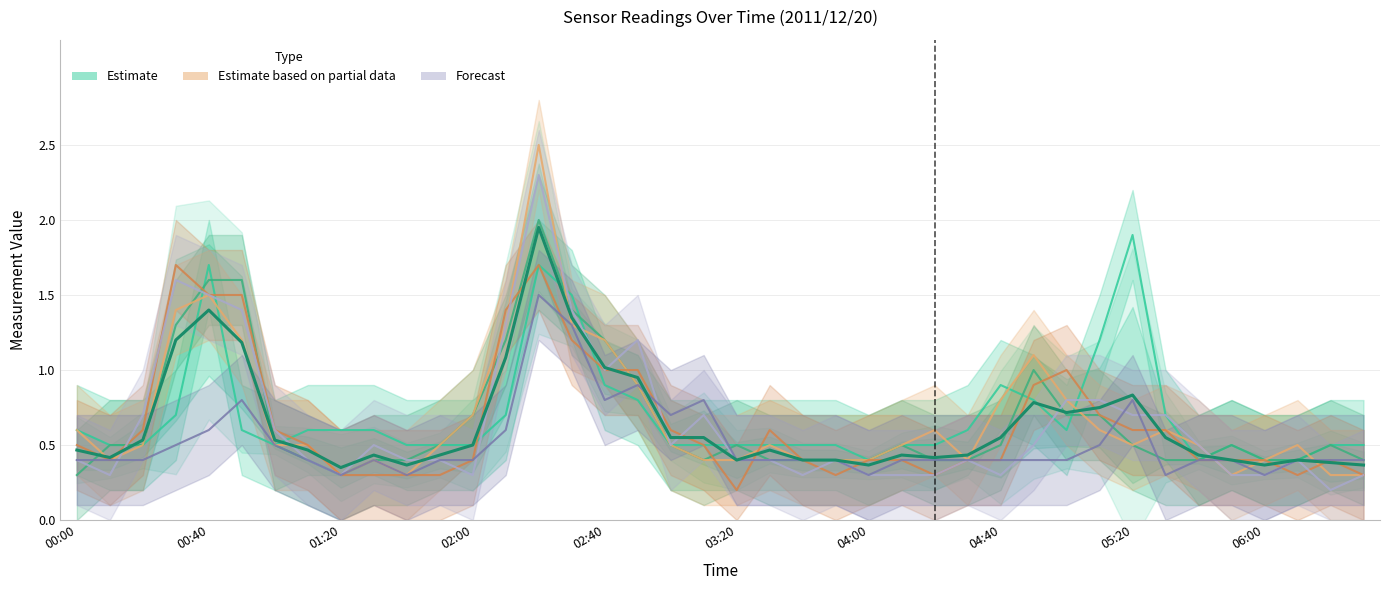

The chart shows a value of 0.7 at 27. True or false?

False